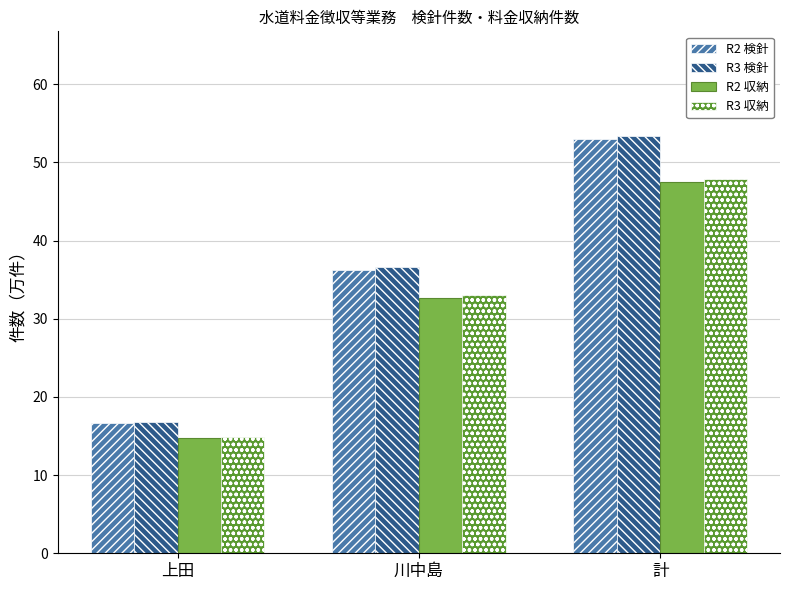

The value of R3 検針 at 川中島 is 36.6. True or false?

True